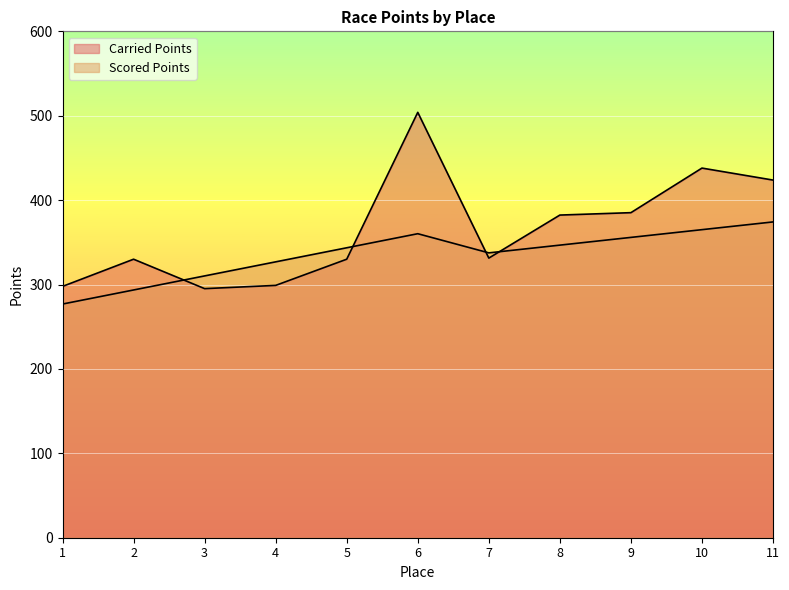

Which series ends up on top after the final intersection of Carried Points and Scored Points?

Carried Points